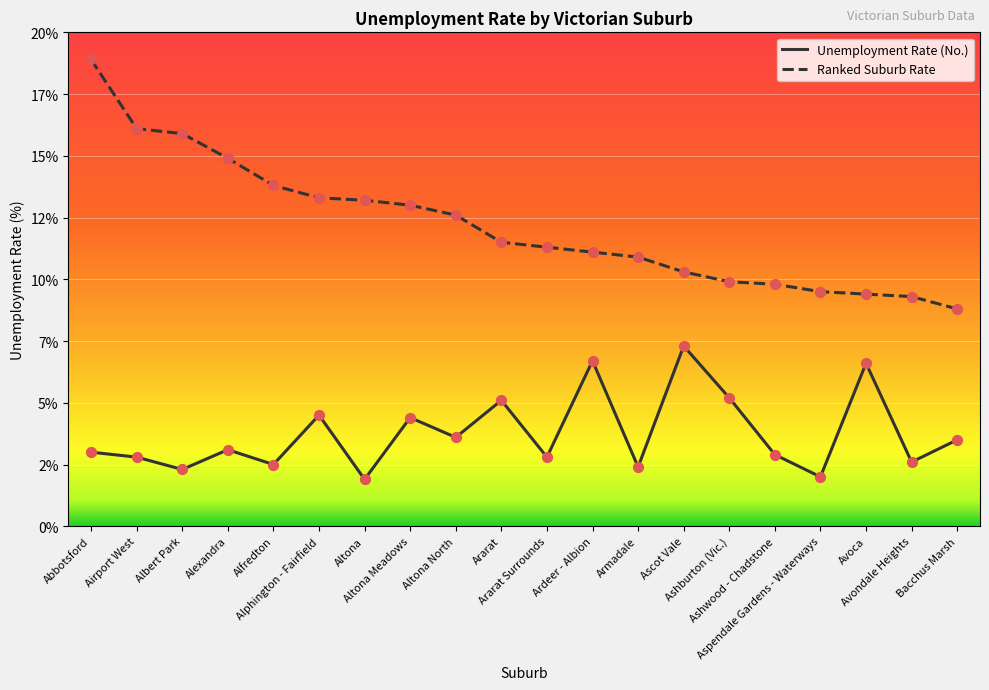

What is the total value across all series at Altona?

15.1